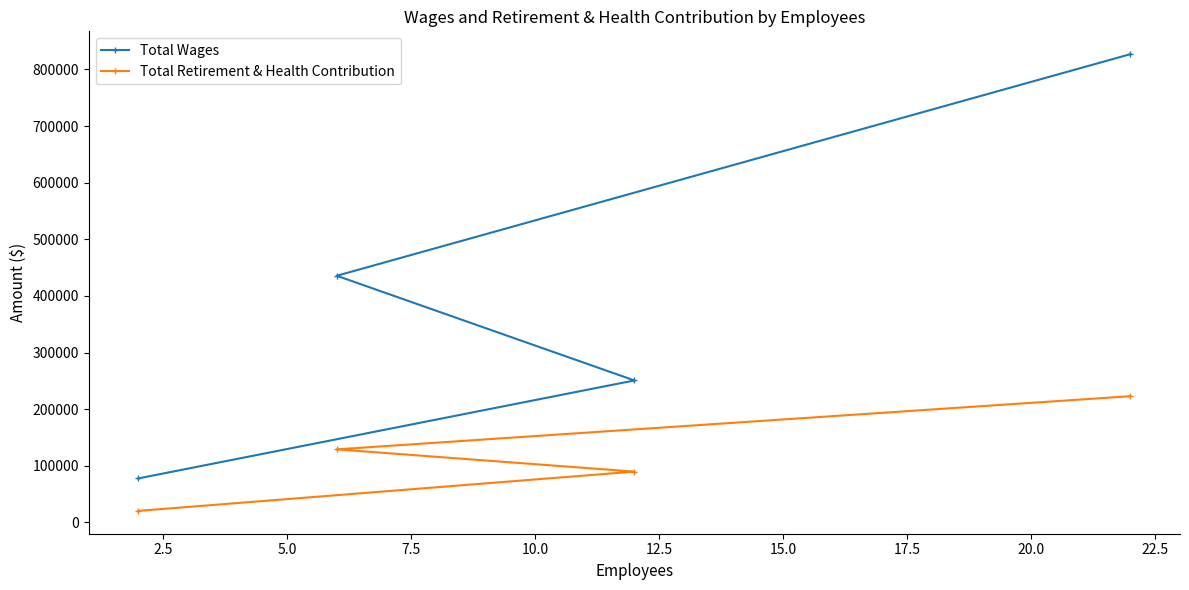

Reading left to right, what are all the values shown in this chart?

Total Wages: 77659	435577	250667	826951
Total Retirement & Health Contribution: 20290	128950	89672	222862